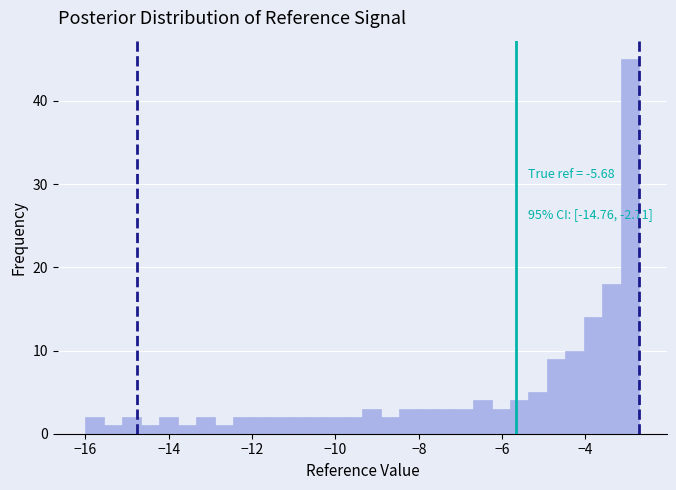

Read against the x-axis, roughly where is the centre of the tallest bar?

-3.0